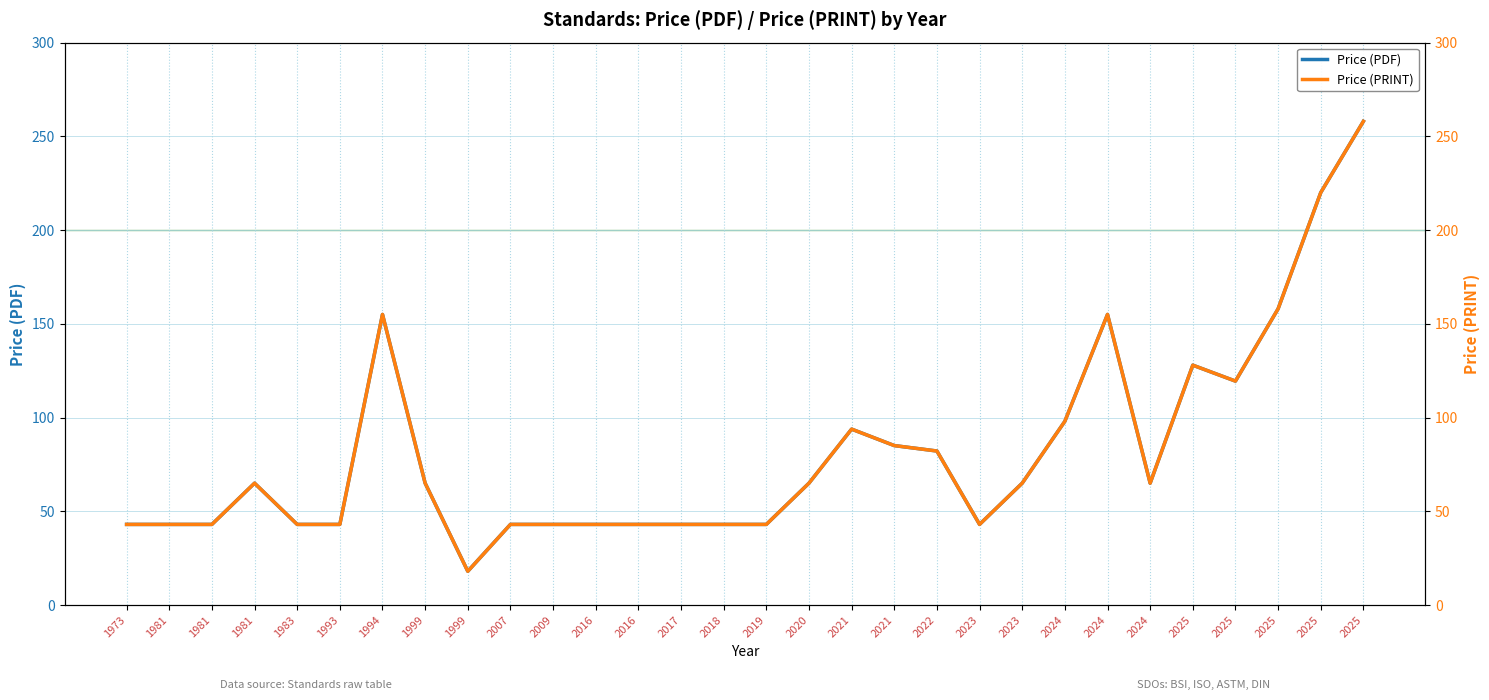

Where is Price (PDF) nearest to the value 138?

2025